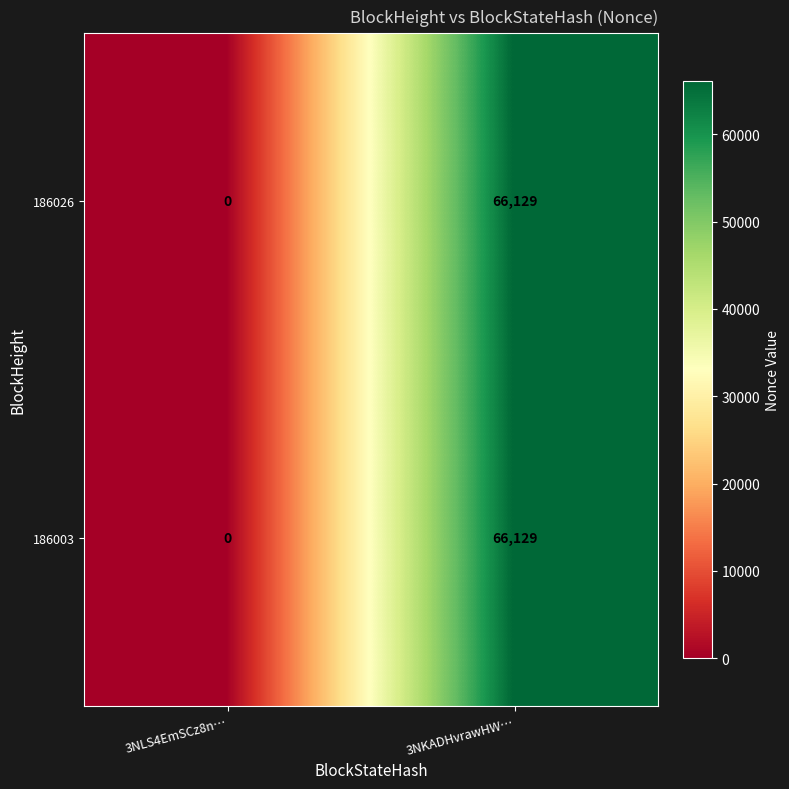

The value of 186026 at 3NKADHvrawHW… is 66129. True or false?

True